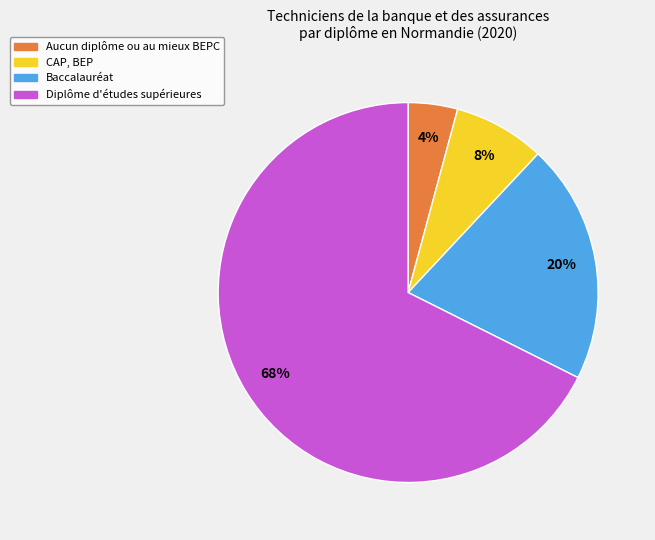

How many segments does this pie chart have?

4